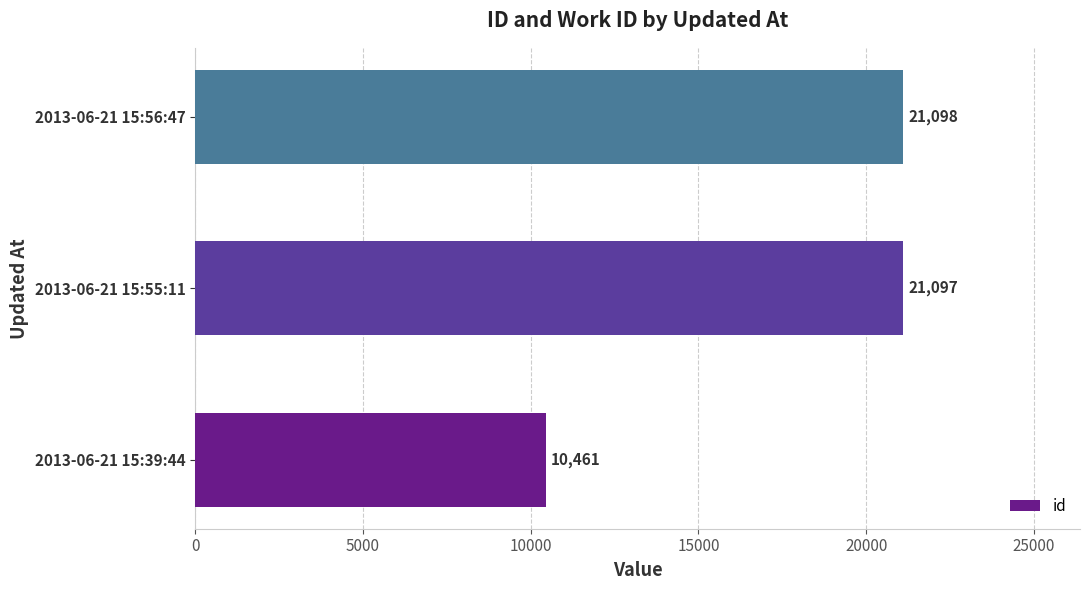

Where is the data nearest to the value 15779?

2013-06-21 15:39:44